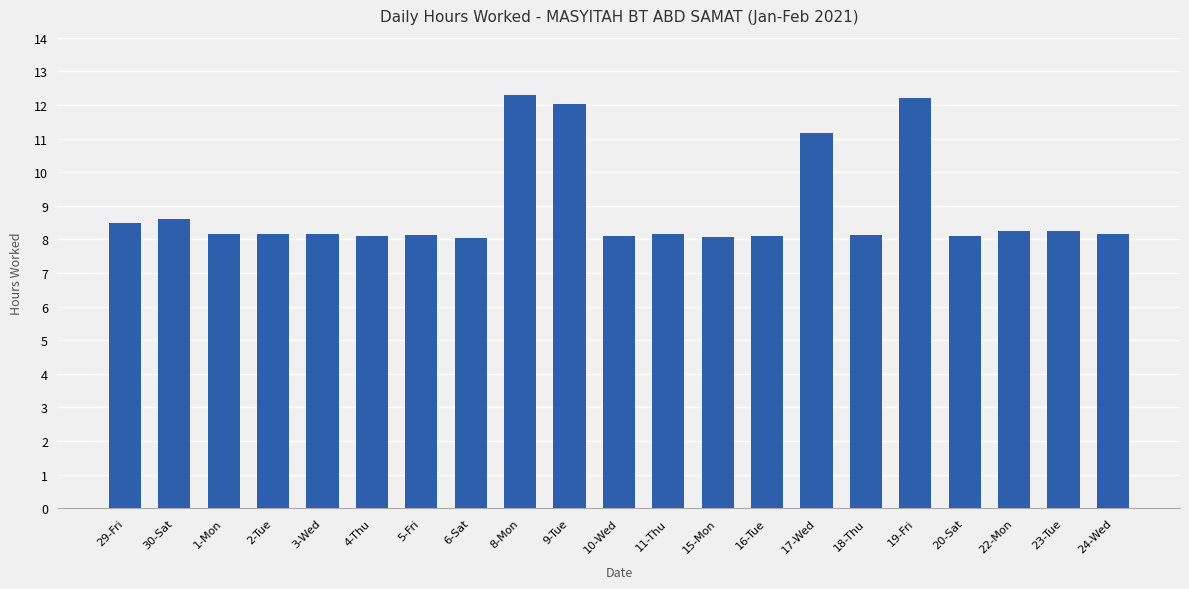

True or false: the data shows 8.1 at 15-Mon.

True